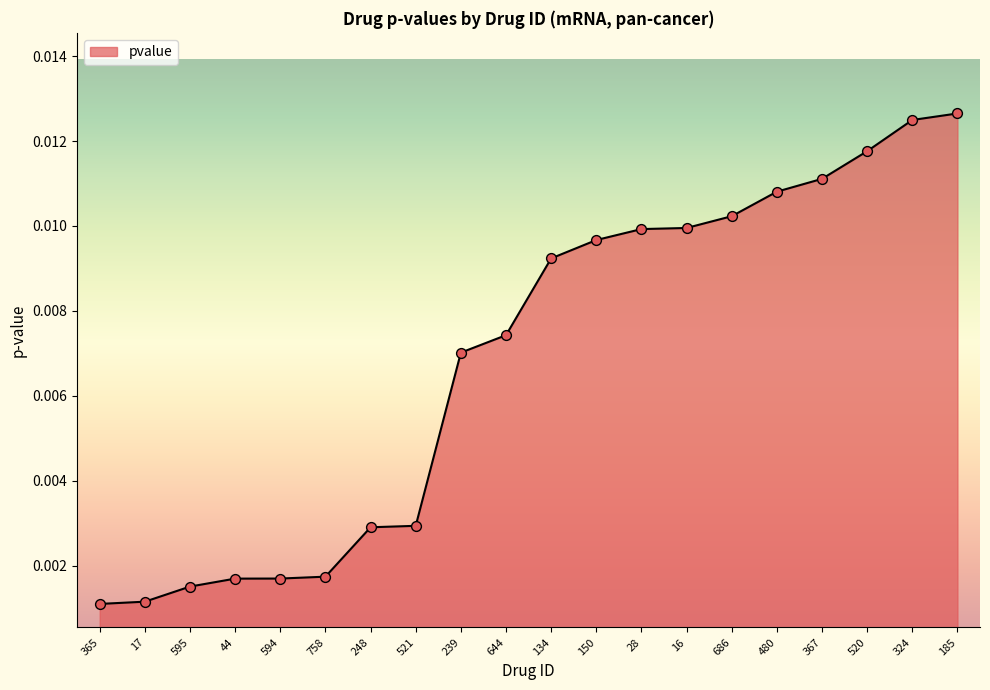

Between 28 and 365, which is larger?

28